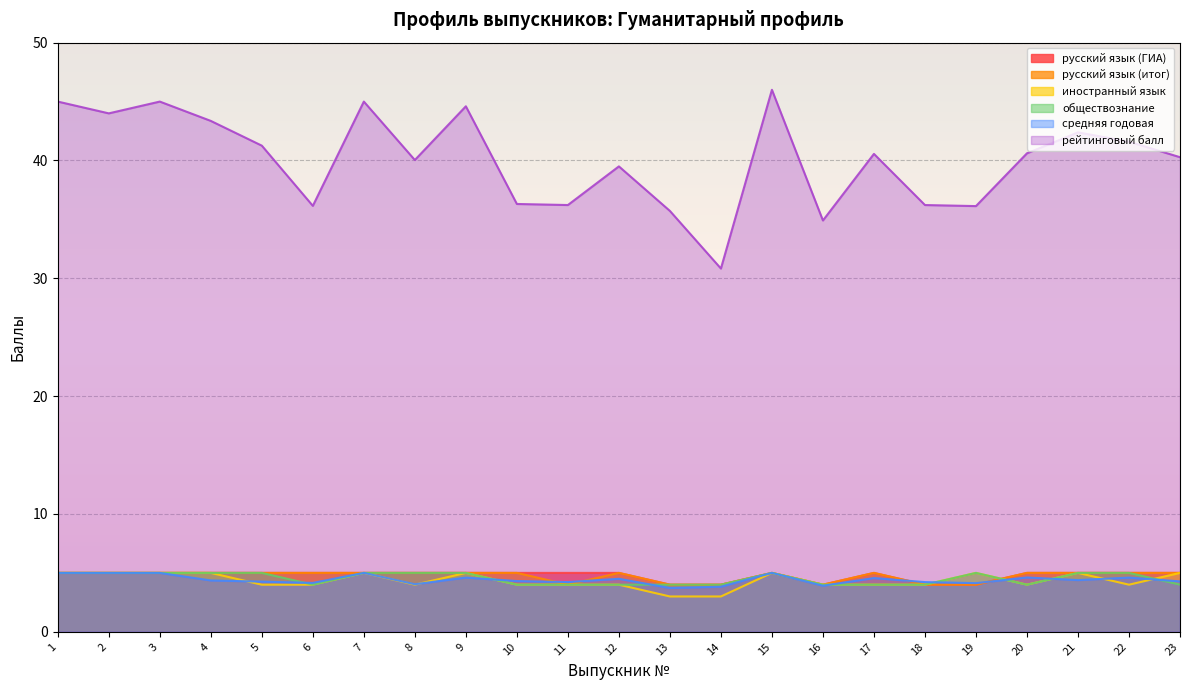

Which series has the largest range (max minus min)?

рейтинговый балл